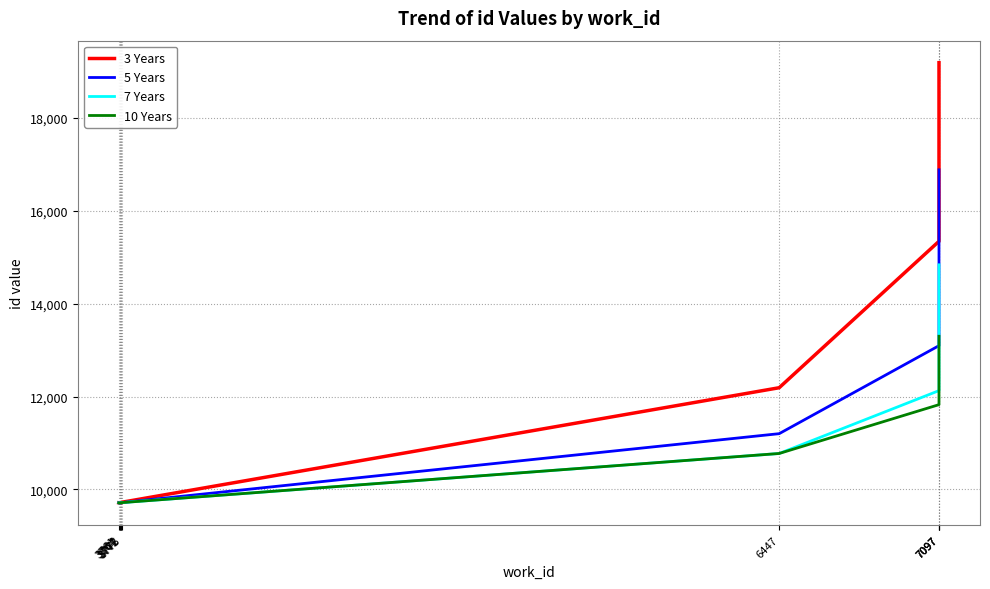

List the series in order of their overall mean, lowest first.

10 Years, 7 Years, 5 Years, 3 Years